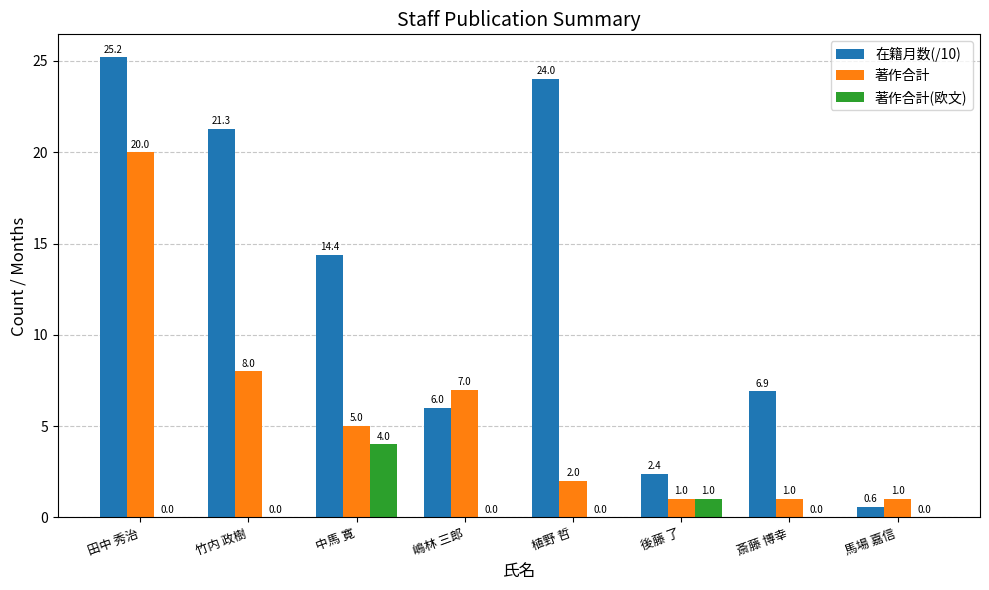

Is the value of 在籍月数(/10) at 嶋林 三郎 greater than the value of 著作合計 at 中馬 寛?

Yes